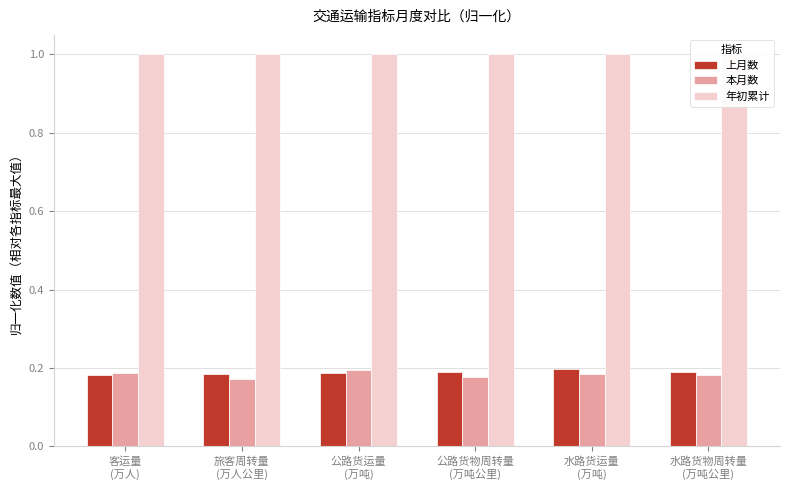

Reading left to right, list all the values displayed in this chart.

上月数: 客运量
(万人)=0.2	旅客周转量
(万人公里)=0.2	公路货运量
(万吨)=0.2	公路货物周转量
(万吨公里)=0.2	水路货运量
(万吨)=0.2	水路货物周转量
(万吨公里)=0.2
本月数: 客运量
(万人)=0.2	旅客周转量
(万人公里)=0.2	公路货运量
(万吨)=0.2	公路货物周转量
(万吨公里)=0.2	水路货运量
(万吨)=0.2	水路货物周转量
(万吨公里)=0.2
年初累计: 客运量
(万人)=1.0	旅客周转量
(万人公里)=1.0	公路货运量
(万吨)=1.0	公路货物周转量
(万吨公里)=1.0	水路货运量
(万吨)=1.0	水路货物周转量
(万吨公里)=1.0